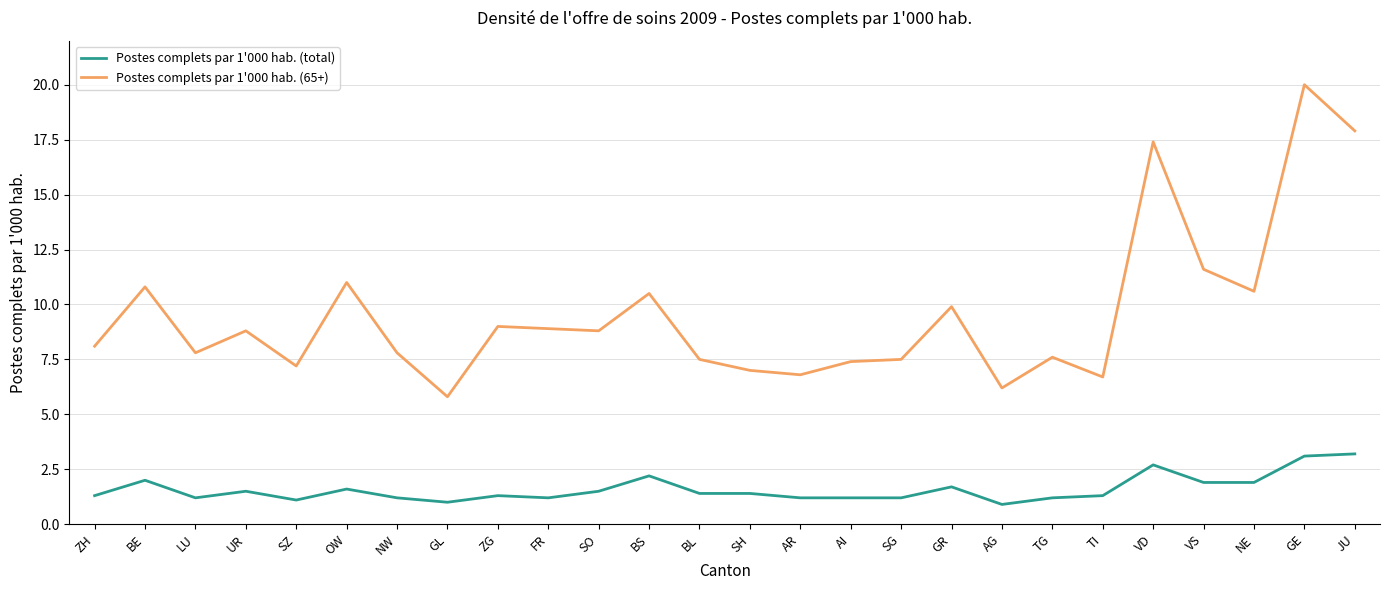

What is the difference between the Postes complets par 1'000 hab. (total) values at BS and GL?

1.2